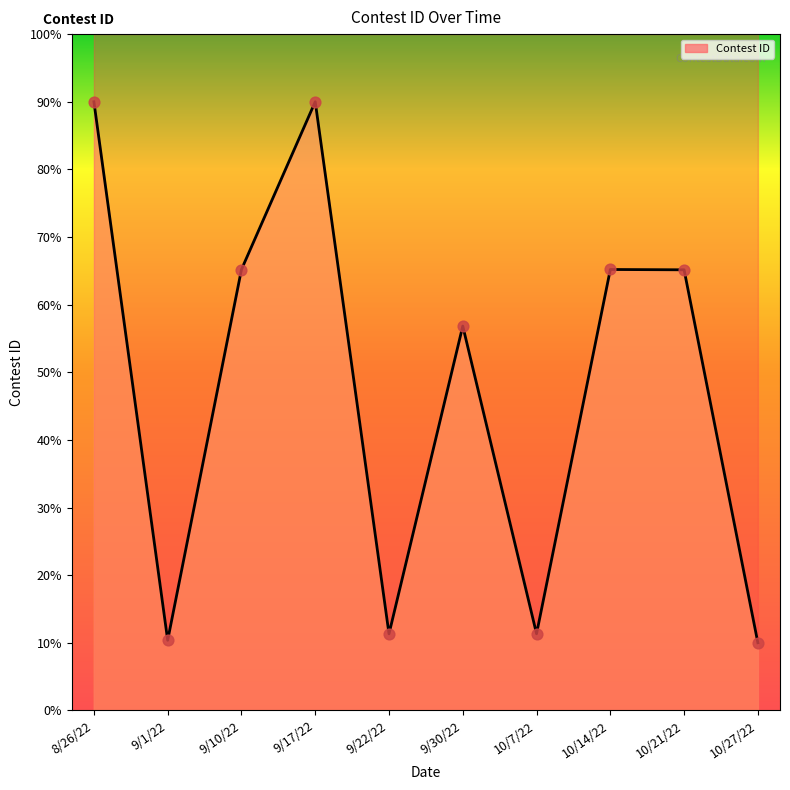

Which has a higher value, 10/7/22 or 9/17/22?

9/17/22